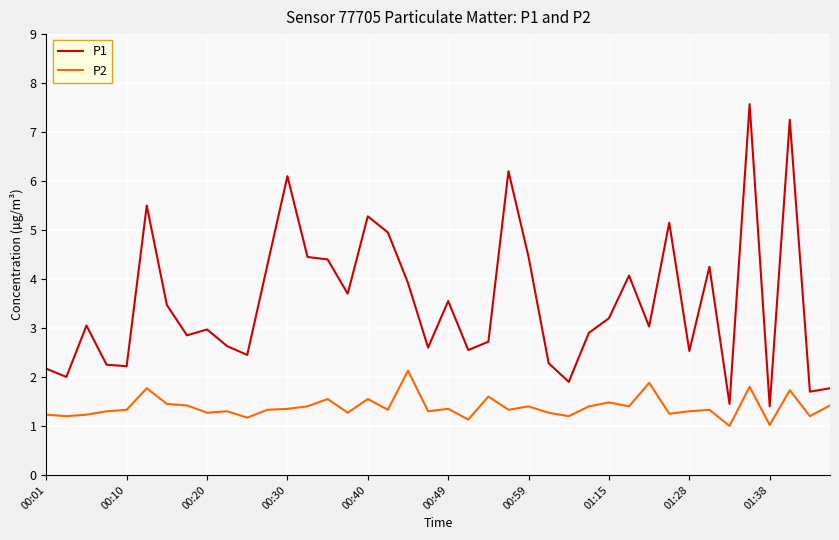

Which series has the largest total across all categories?

P1